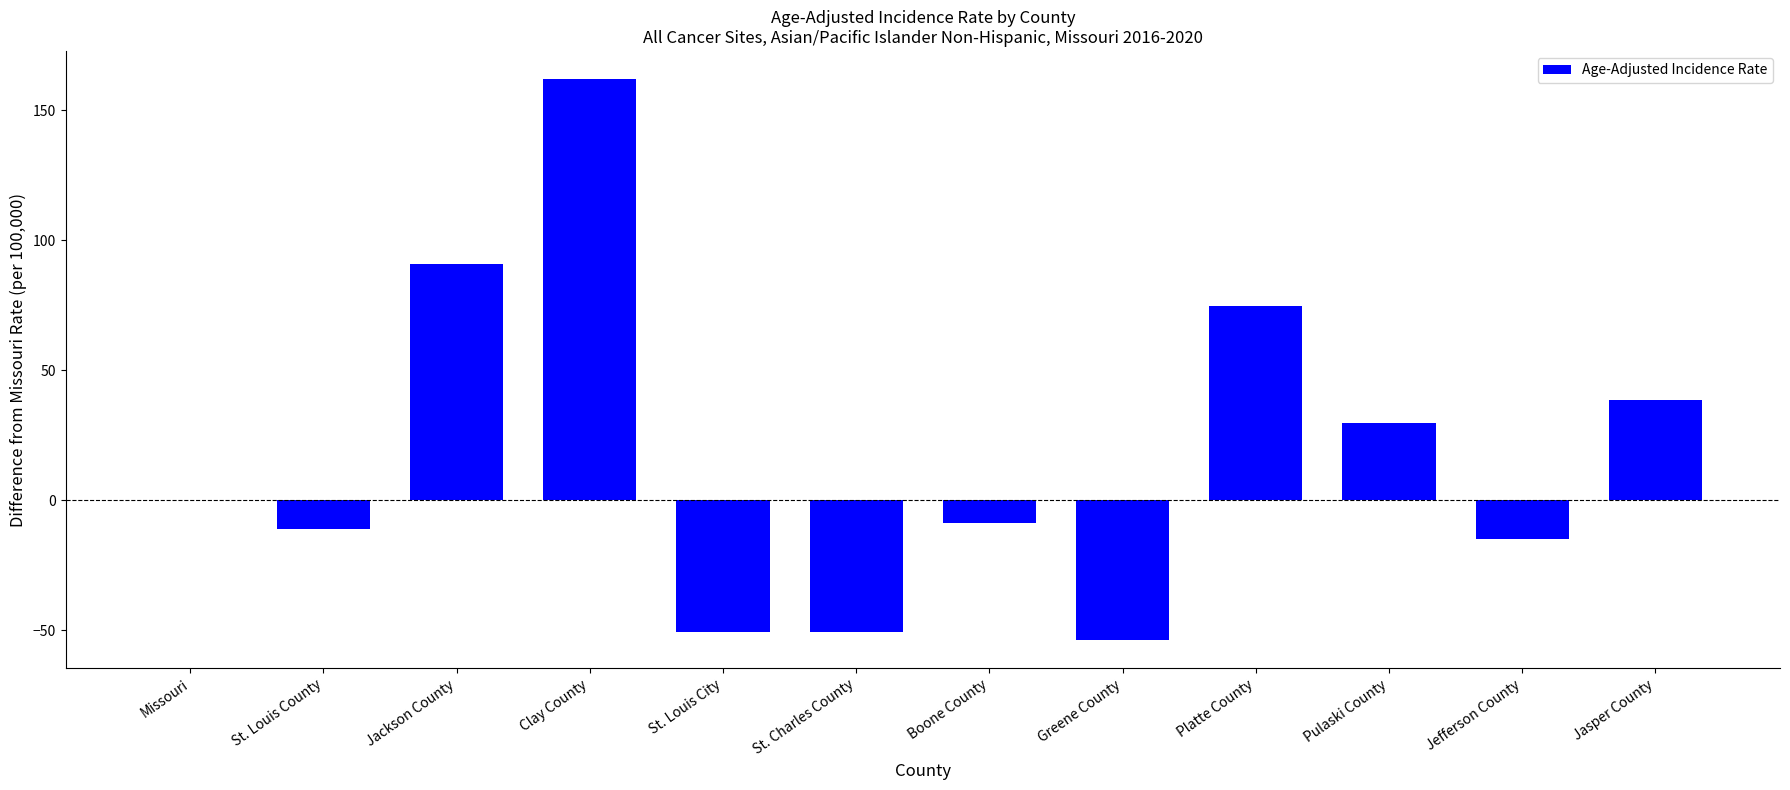

Where is the data nearest to the value 54?

Jasper County